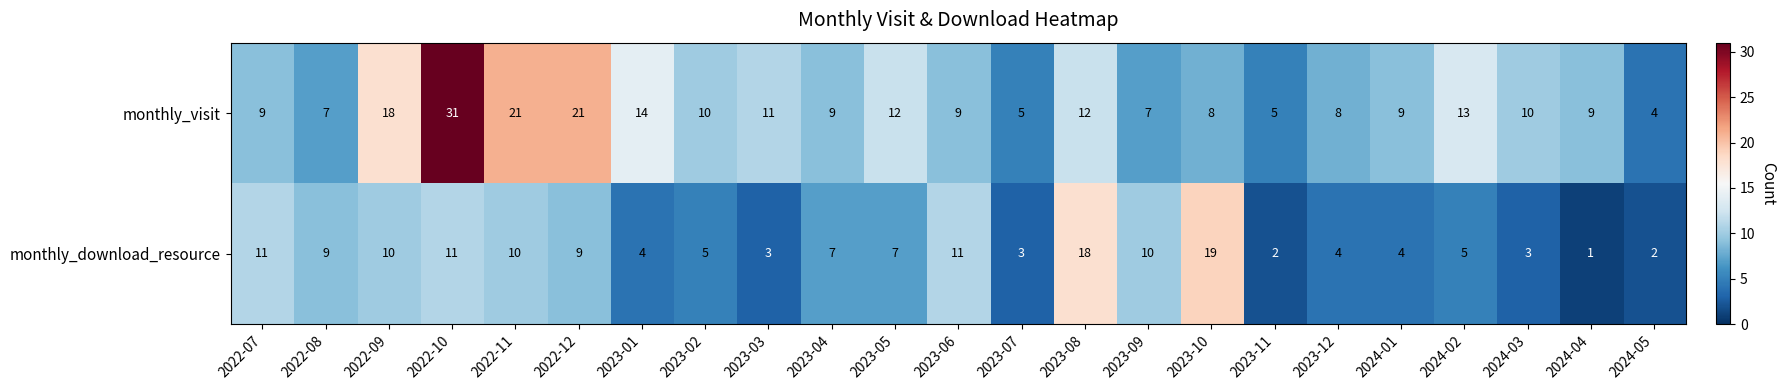

What is the approximate value of monthly_download_resource at 2024-02, to the nearest 5?

5